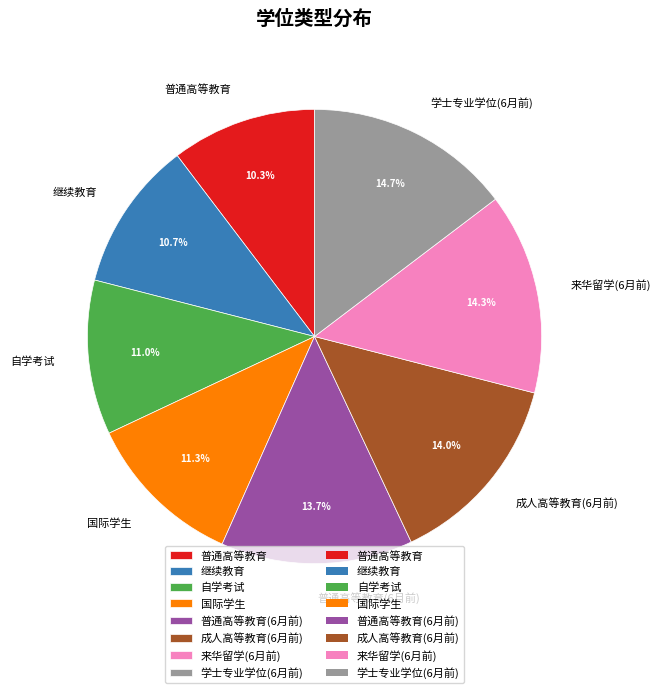

What is the ratio of the value at 继续教育 to the value at 成人高等教育(6月前)?

0.8